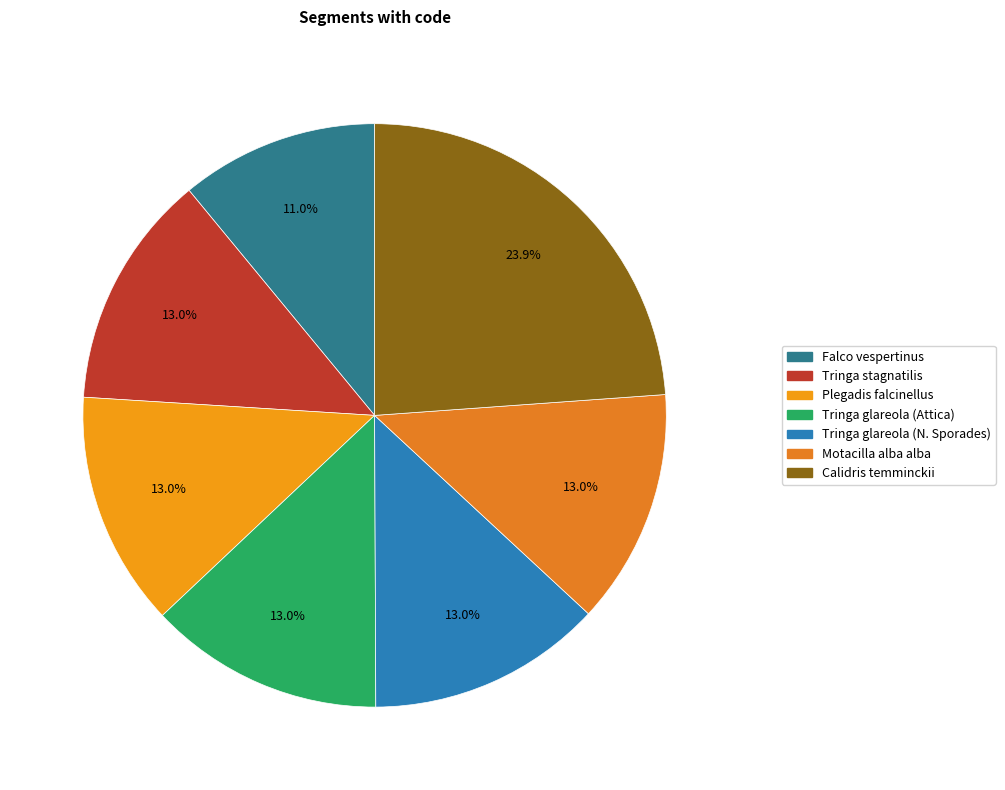

What percentage is the Tringa glareola (N. Sporades) slice, to the nearest percent?

13%